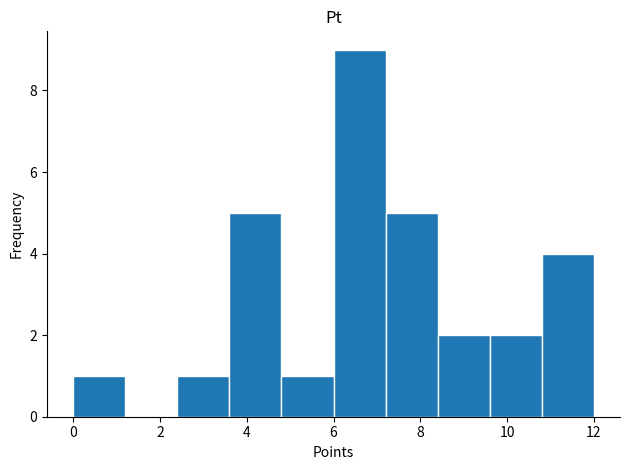

What is the height of the bar covering 0.0 to 1.2 on the x-axis? The values are not printed on the chart, so give them approximately, as read against the axis.

1